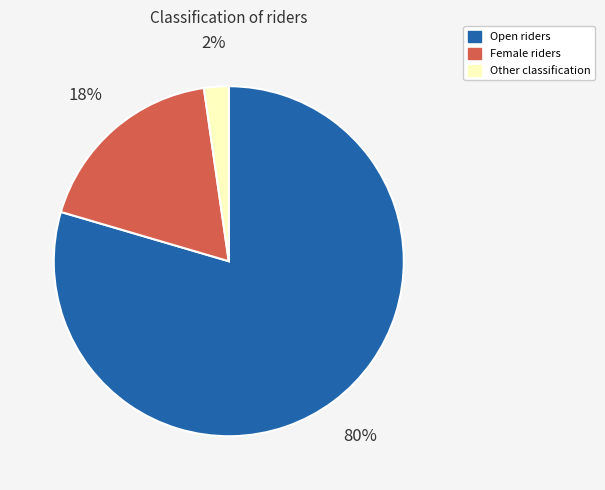

Which slice is the smallest?

Other